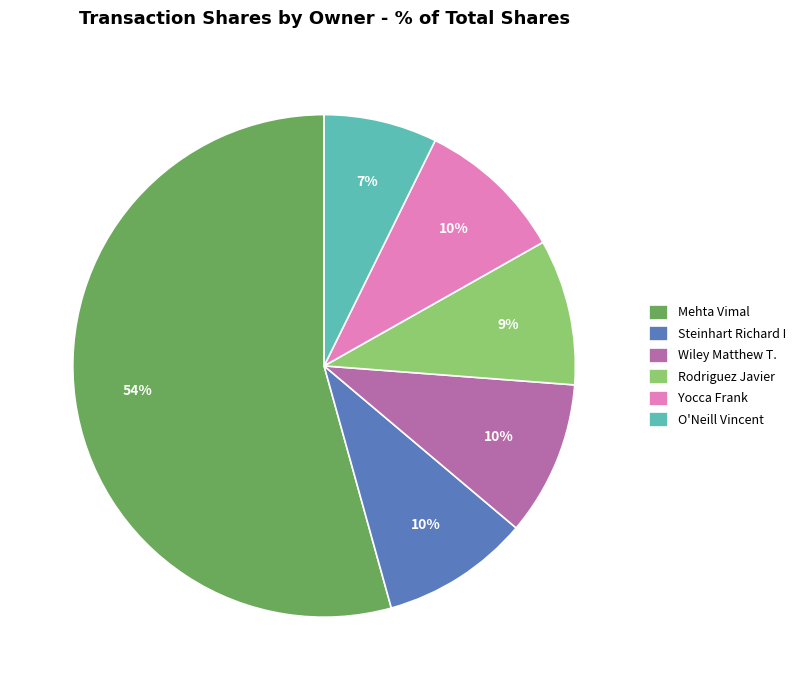

What is the smallest slice in the pie chart?

O'Neill Vincent